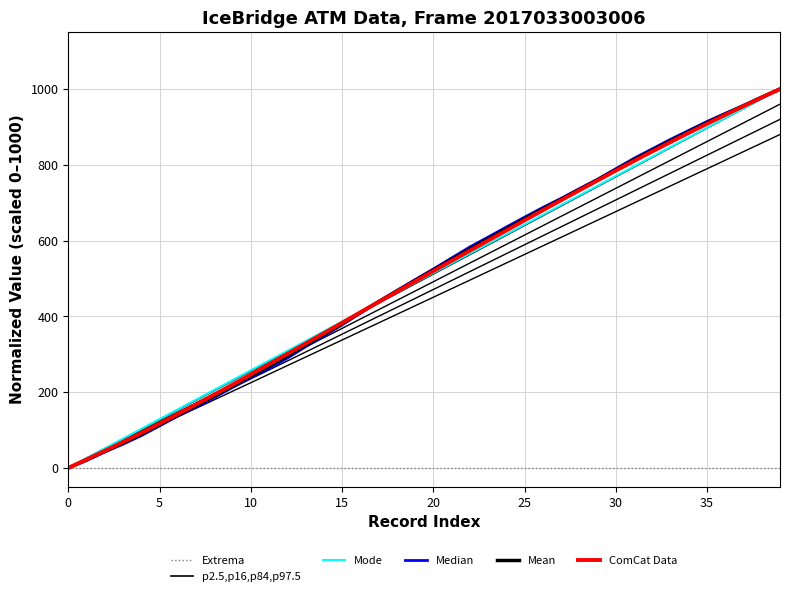

What is the difference between the second highest and minimum values in the Extrema series?

977.7